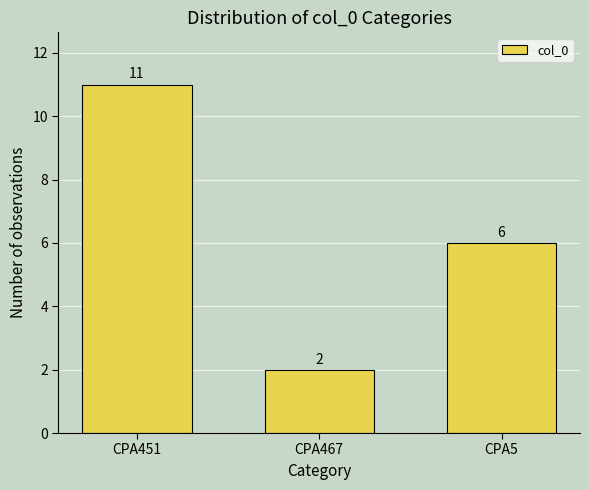

Reading right to left, what are all the values shown in this chart?

CPA5=6	CPA467=2	CPA451=11